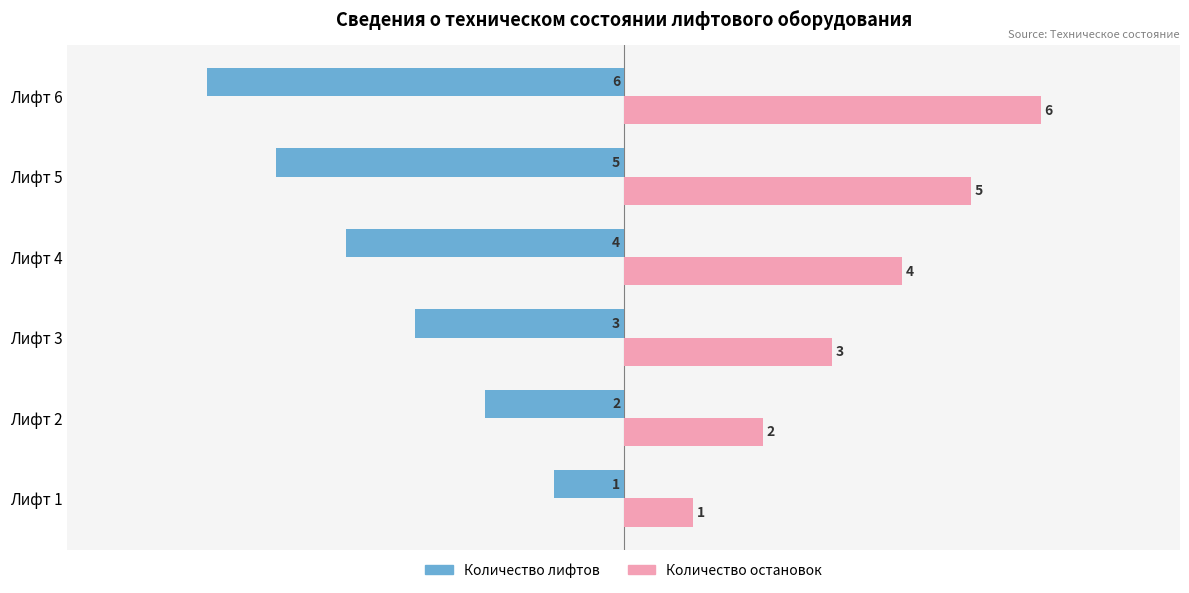

The Количество лифтов series shows 0 at Лифт 1. True or false?

False